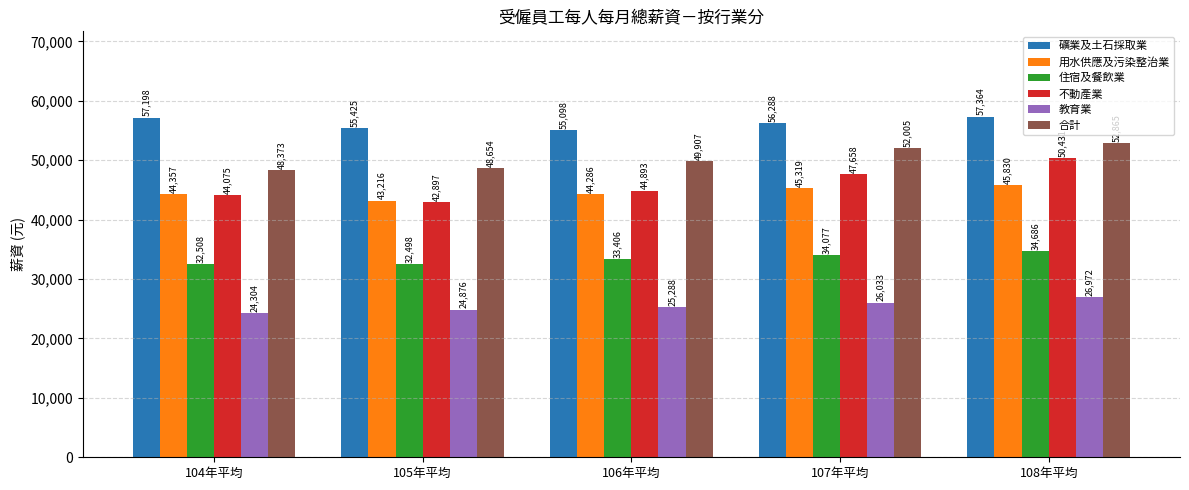

Which series has the largest total across all categories?

礦業及土石採取業